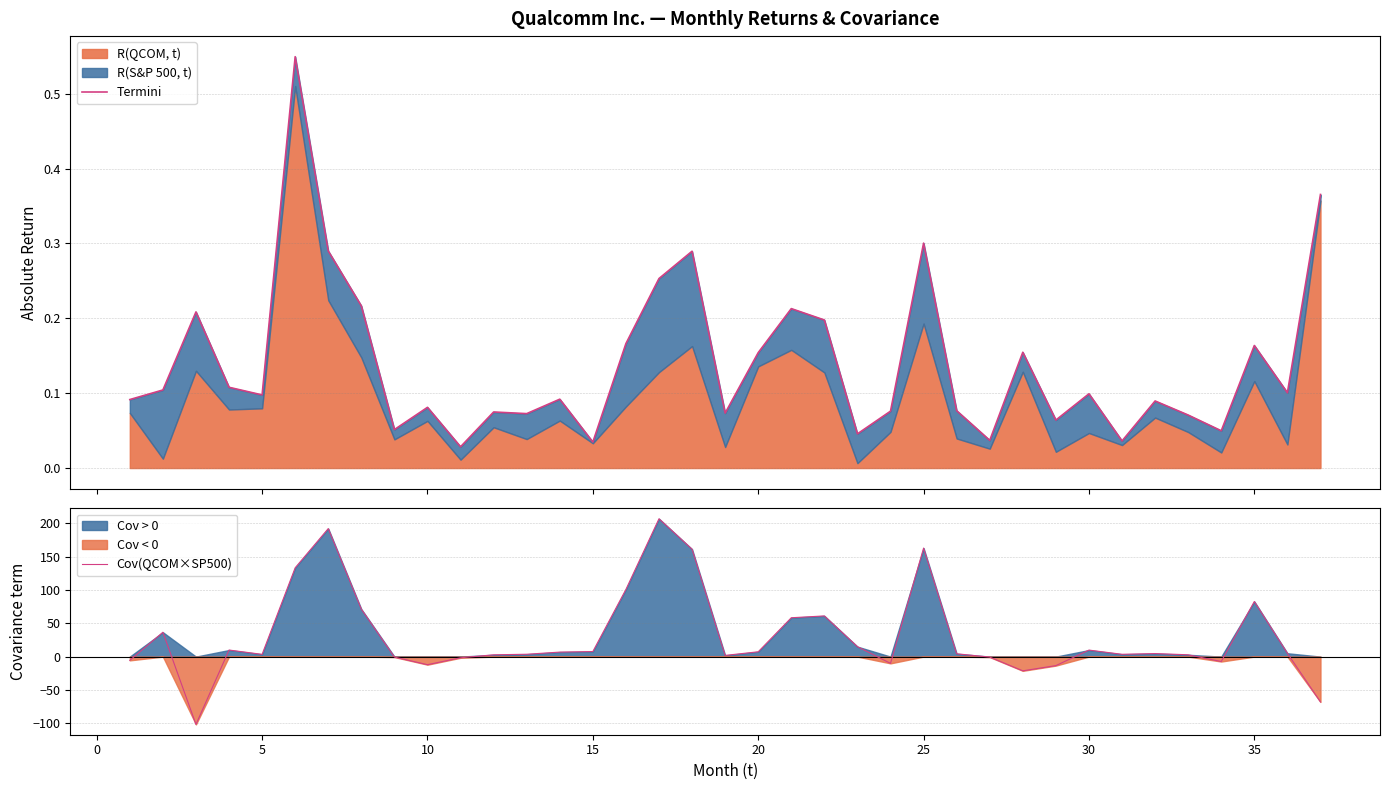

Does the chart display data point markers on the line(s)?

No